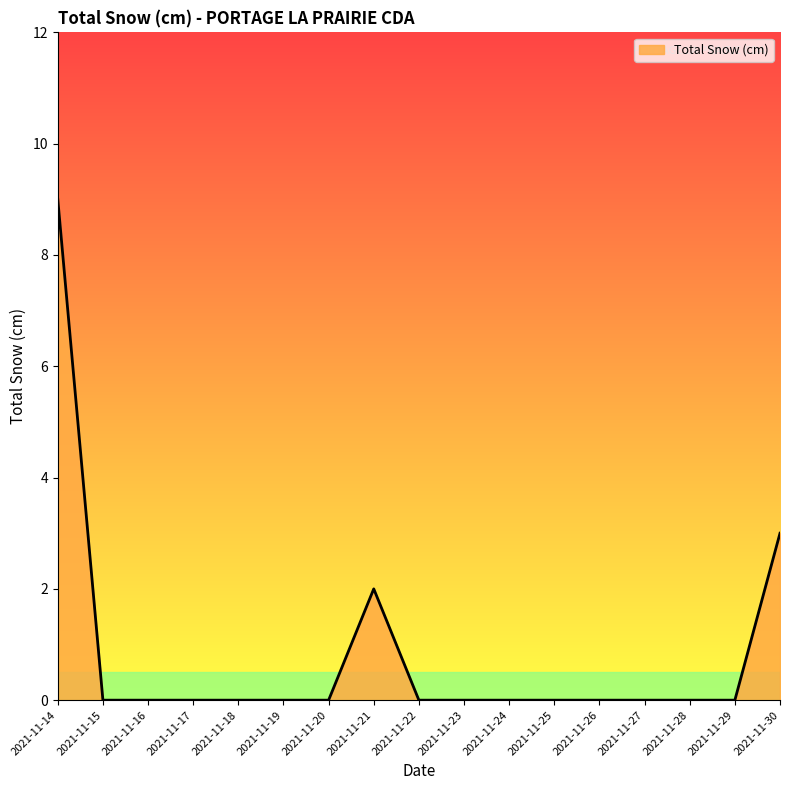

What is the greatest value displayed?

9